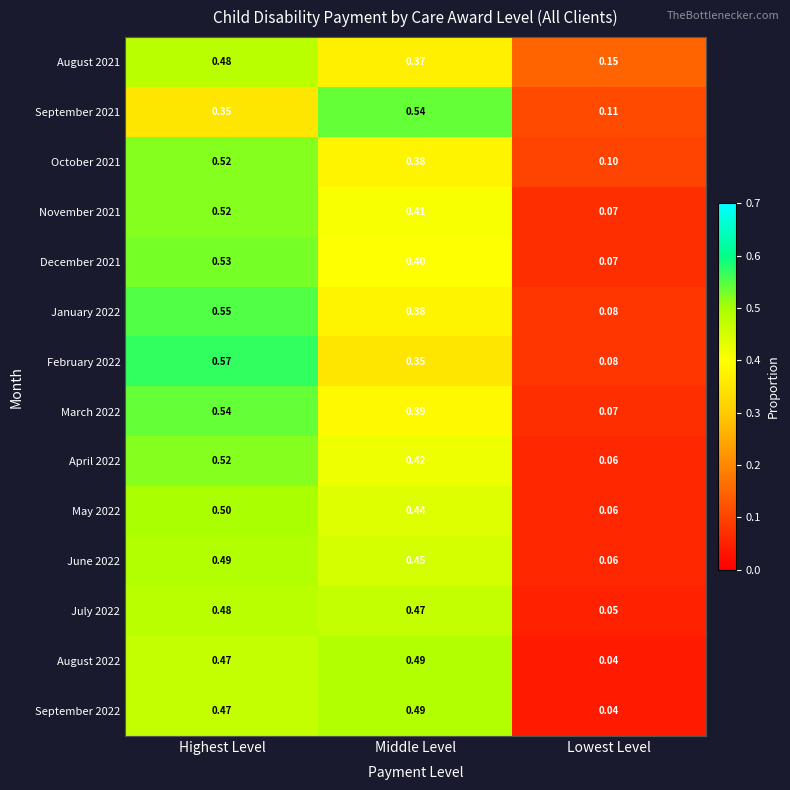

At which label does December 2021 reach its minimum?

Lowest Level